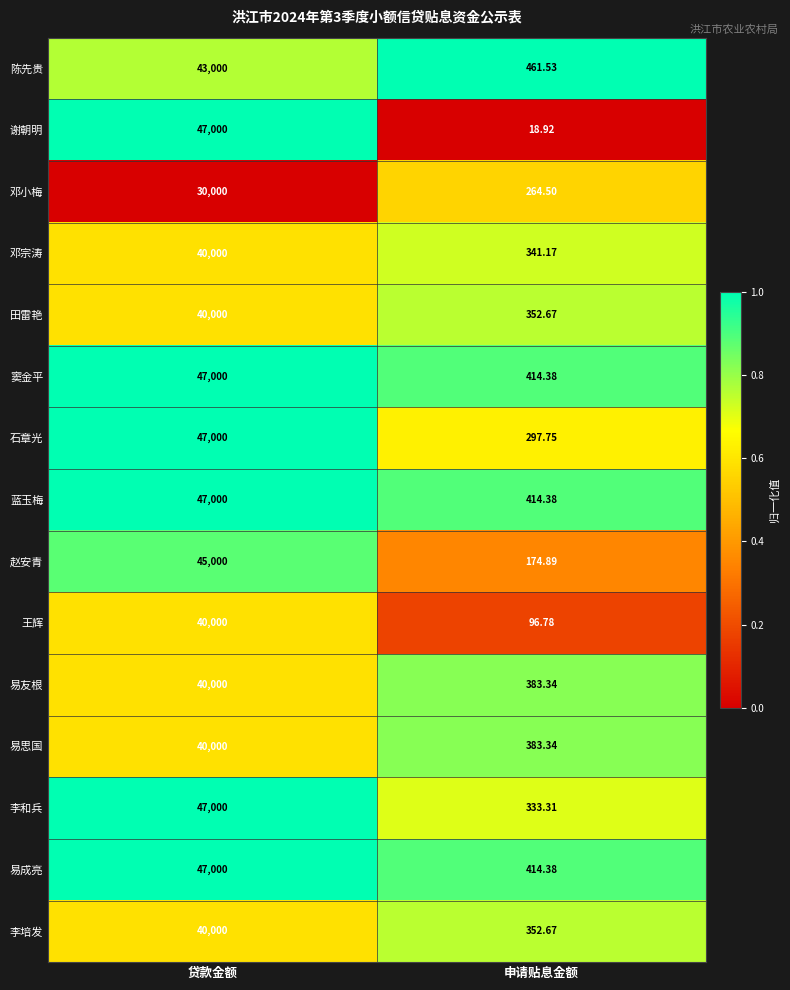

Rank the categories by 田雷艳 value from lowest to highest.

申请贴息金额, 贷款金额